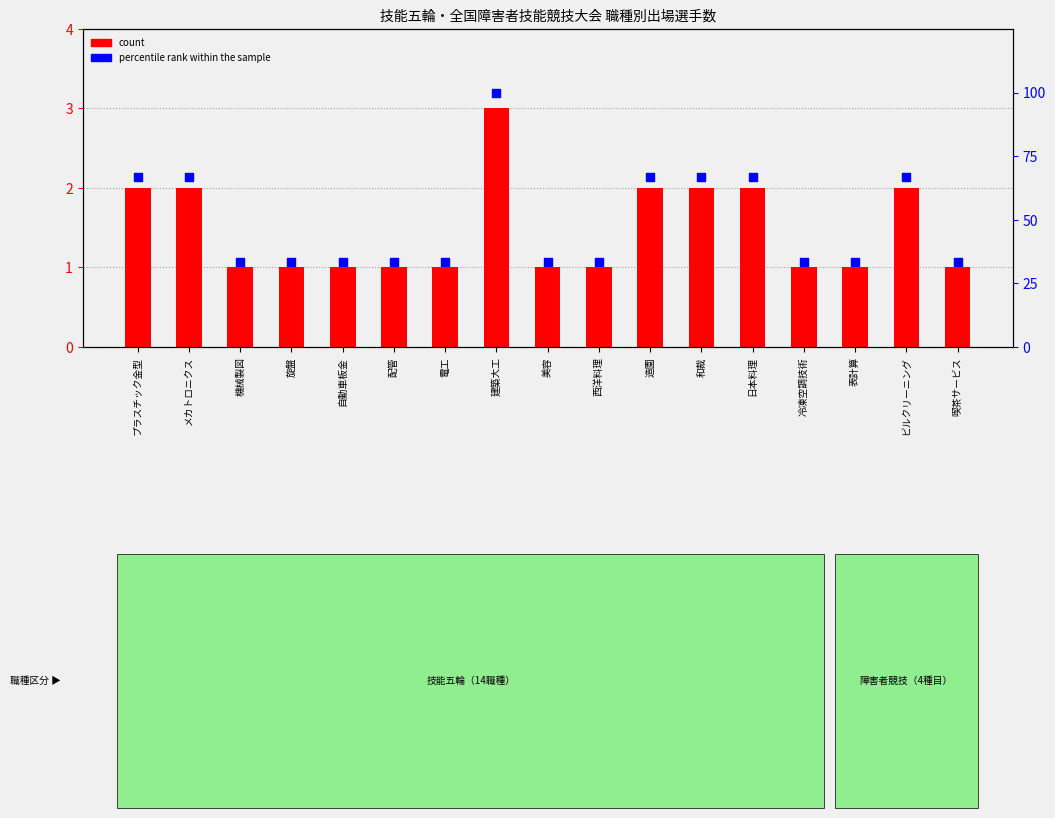

At how many categories does at least one series exceed 41?

7